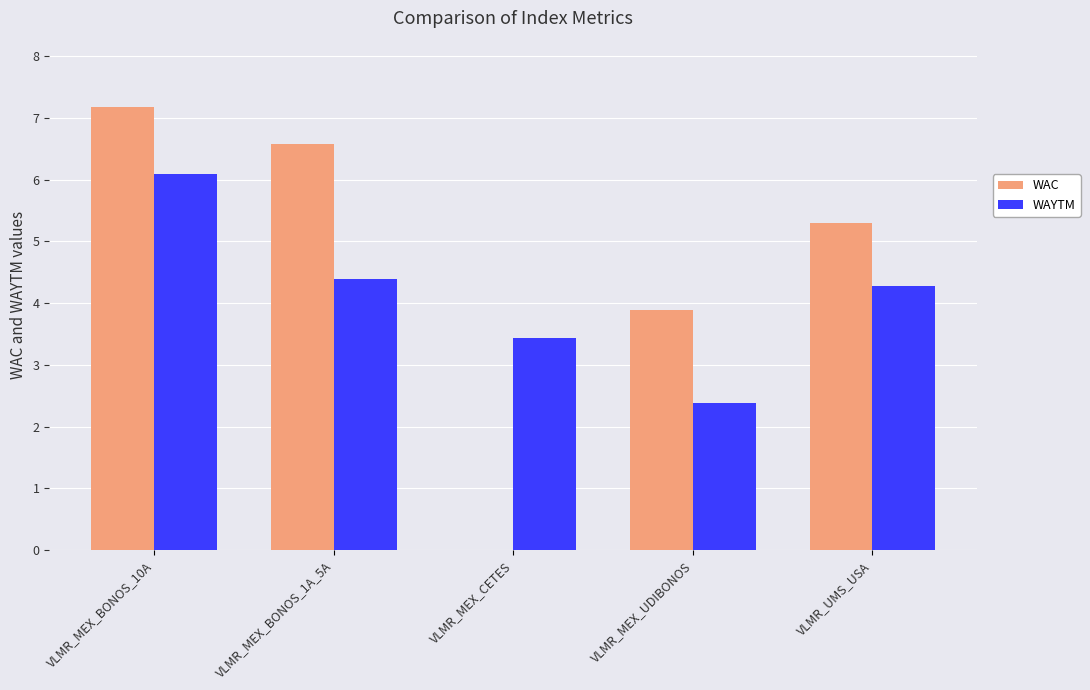

What is the sum of all WAC values?

22.9